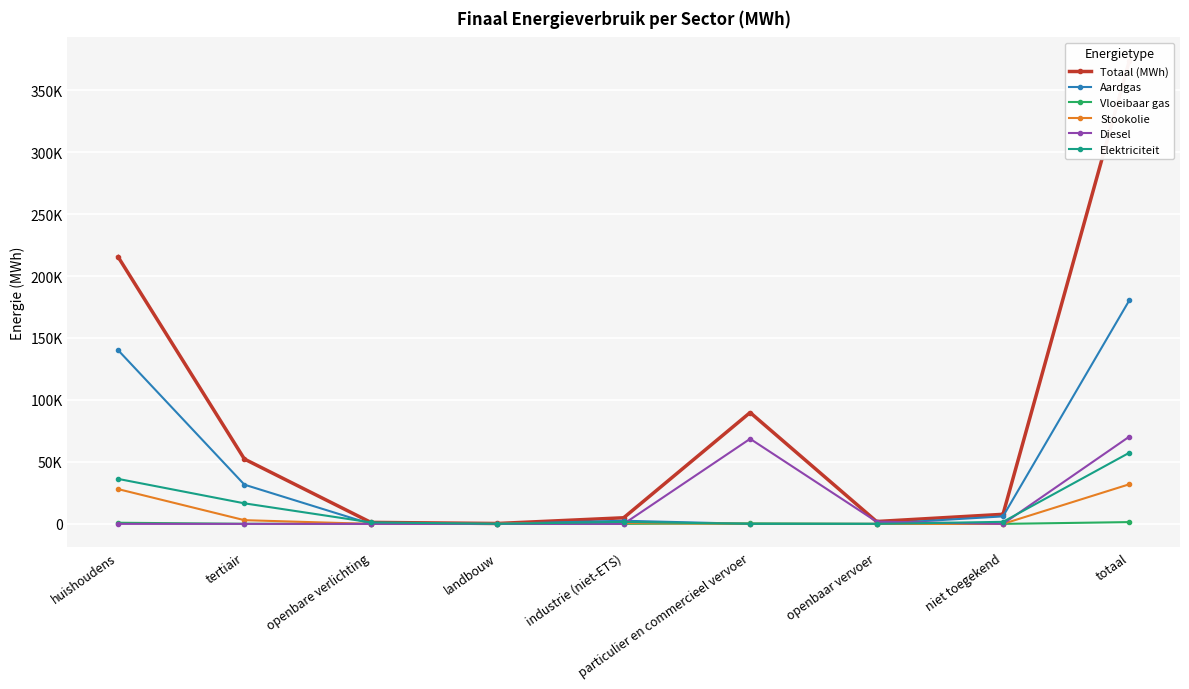

The value of Aardgas at industrie (niet-ETS) is 2545.4. True or false?

True